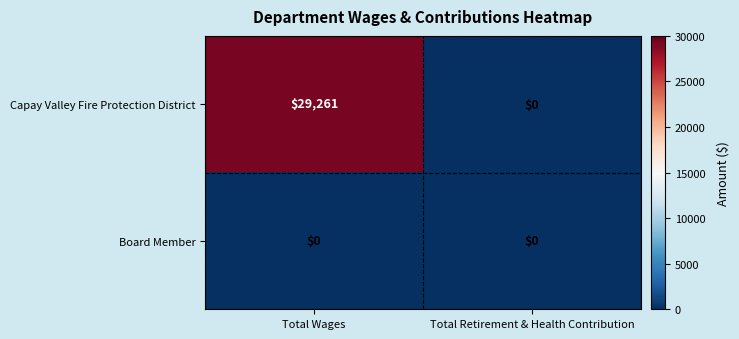

What is the spread (max minus min) of values at Total Wages?

29261